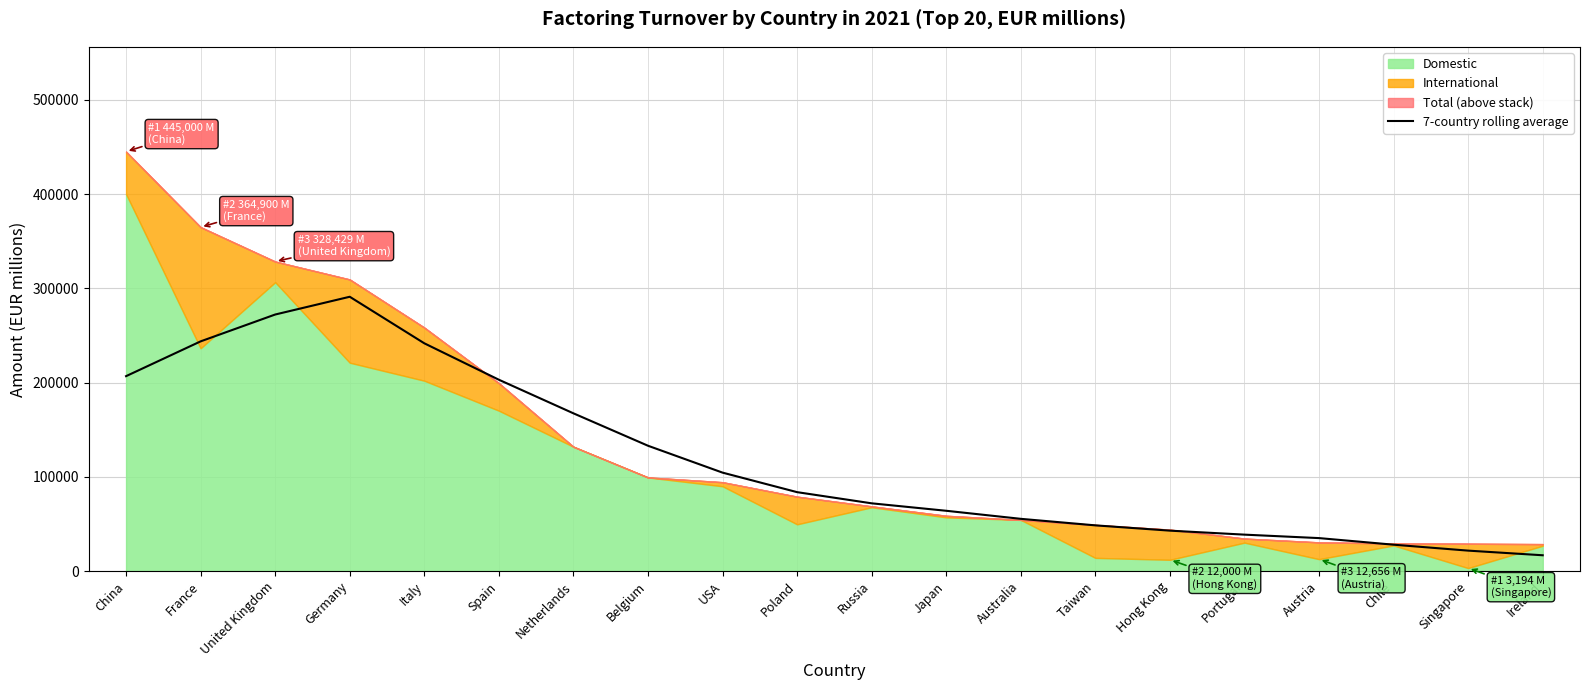

How many values are below 83748?

10